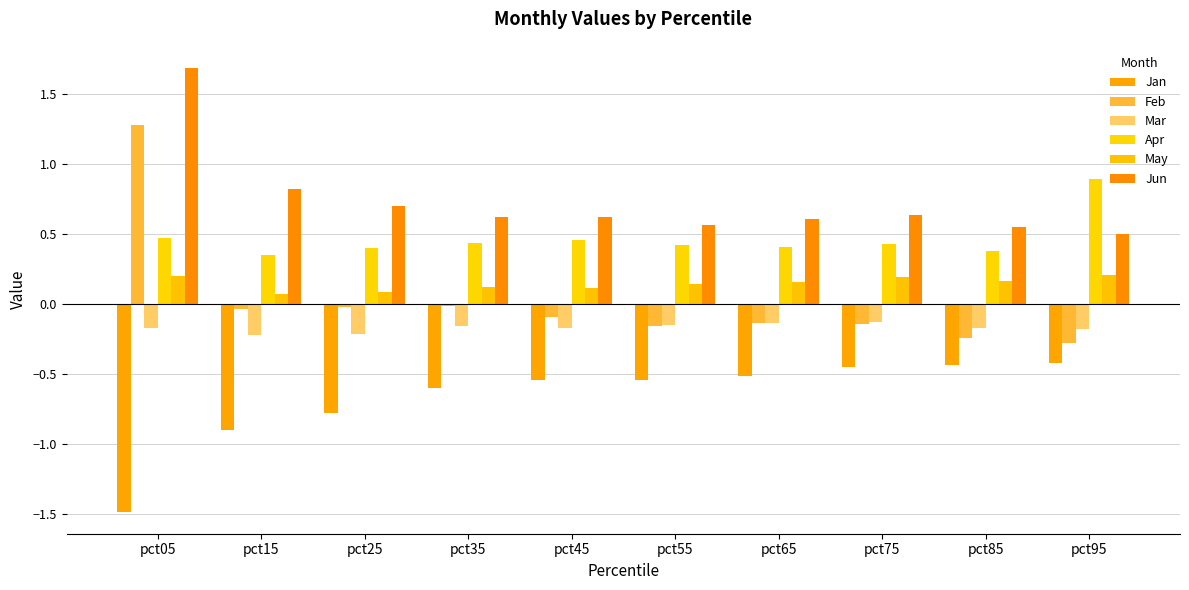

True or false: Jan has a value of -0.9 at pct45.

False